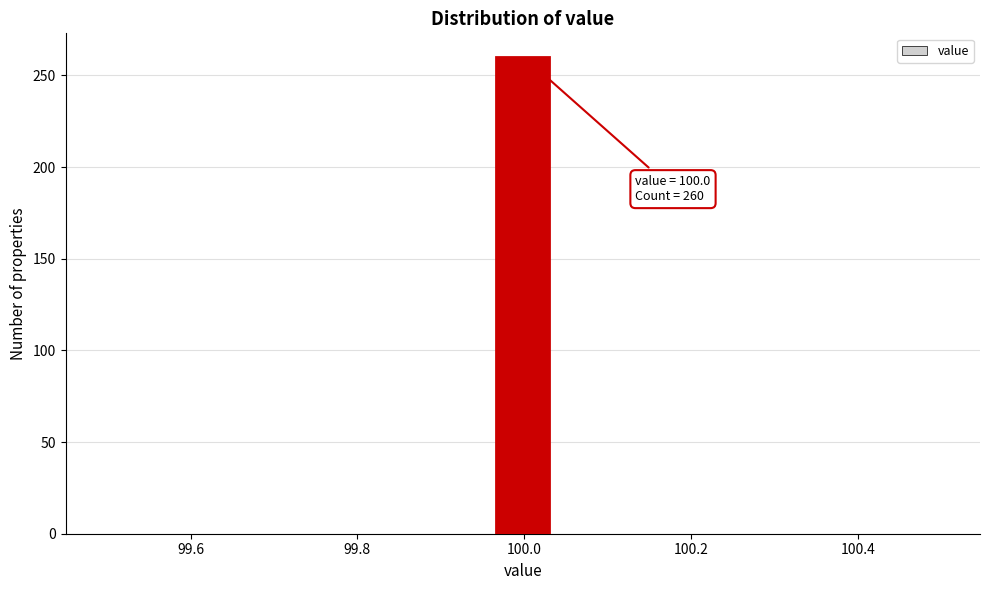

Around what value on the x-axis is the tallest bar? Give the approximate position of its centre, as read against the axis.

100.00